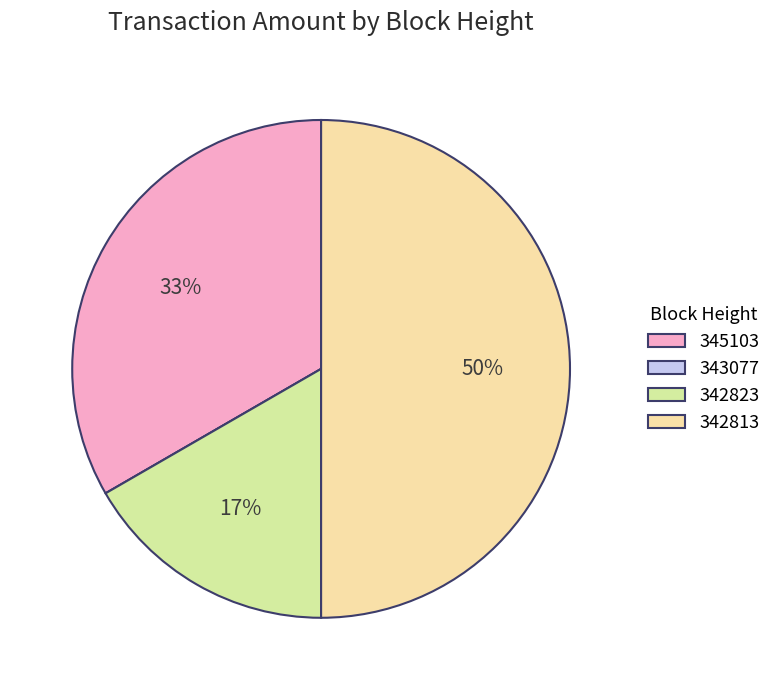

Which has a higher value, 345103 or 342813?

342813